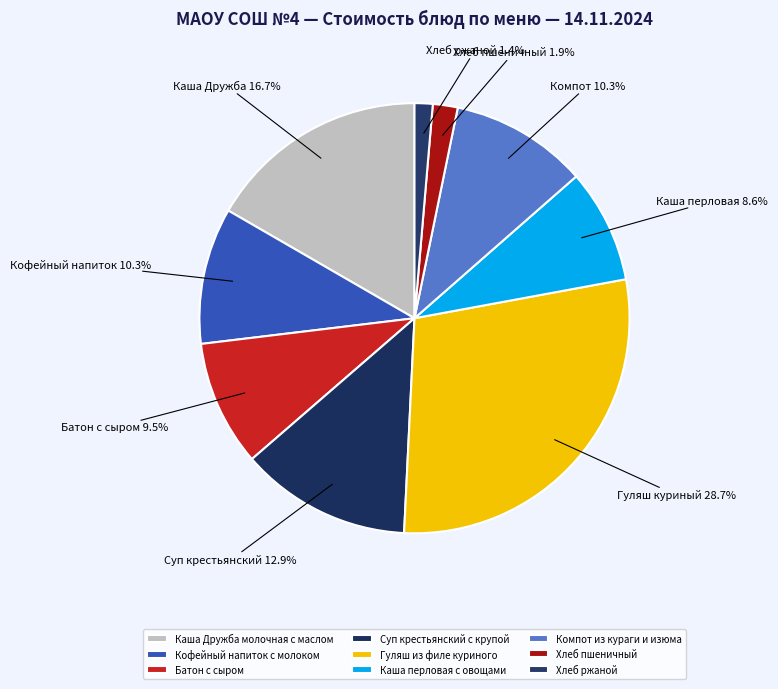

To the nearest percent, what percentage of the pie is Хлеб пшеничный?

2%